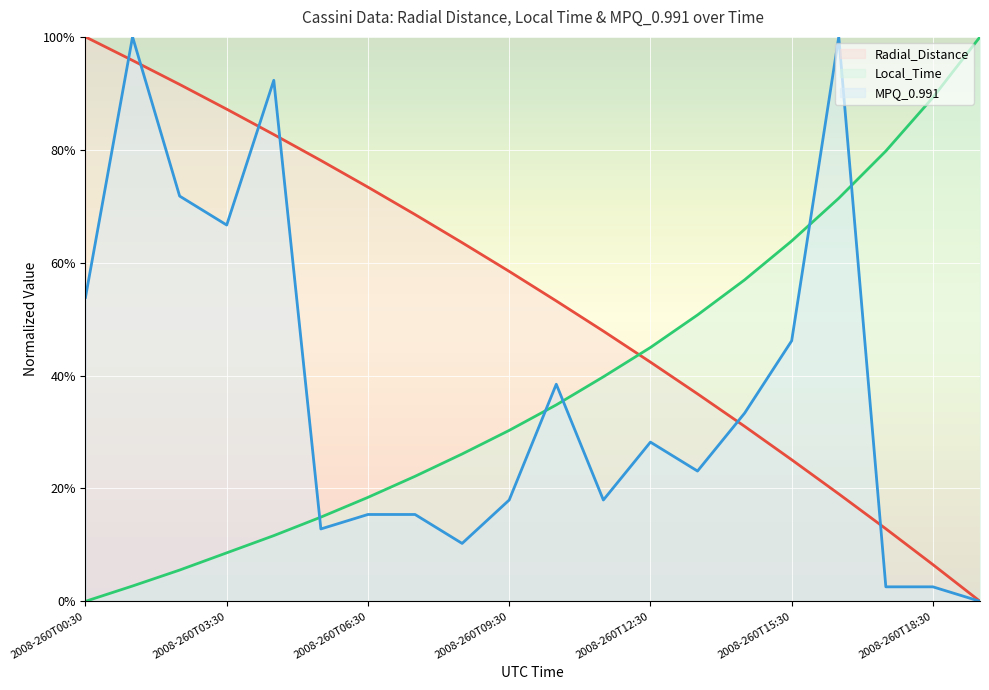

What is the maximum value shown in the chart?

1.0